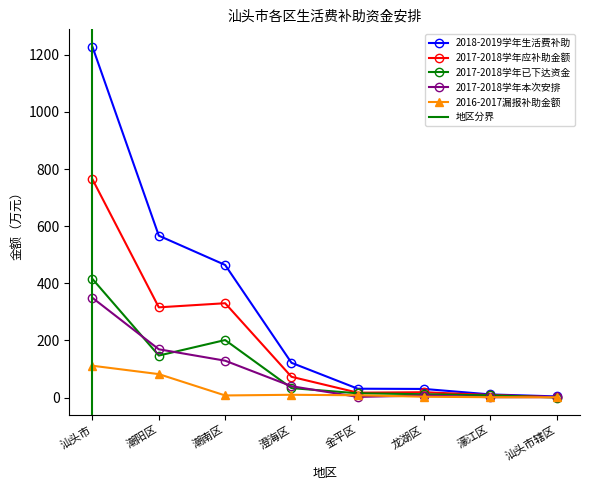

What is the sum of the 2017-2018学年本次安排 values at 濠江区 and 澄海区?

40.7